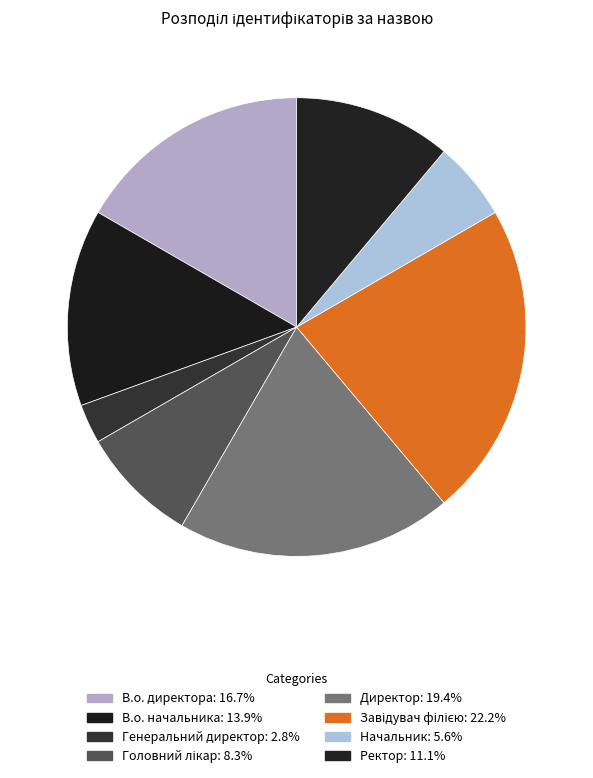

Which category has the biggest portion of the pie?

Завідувач філією